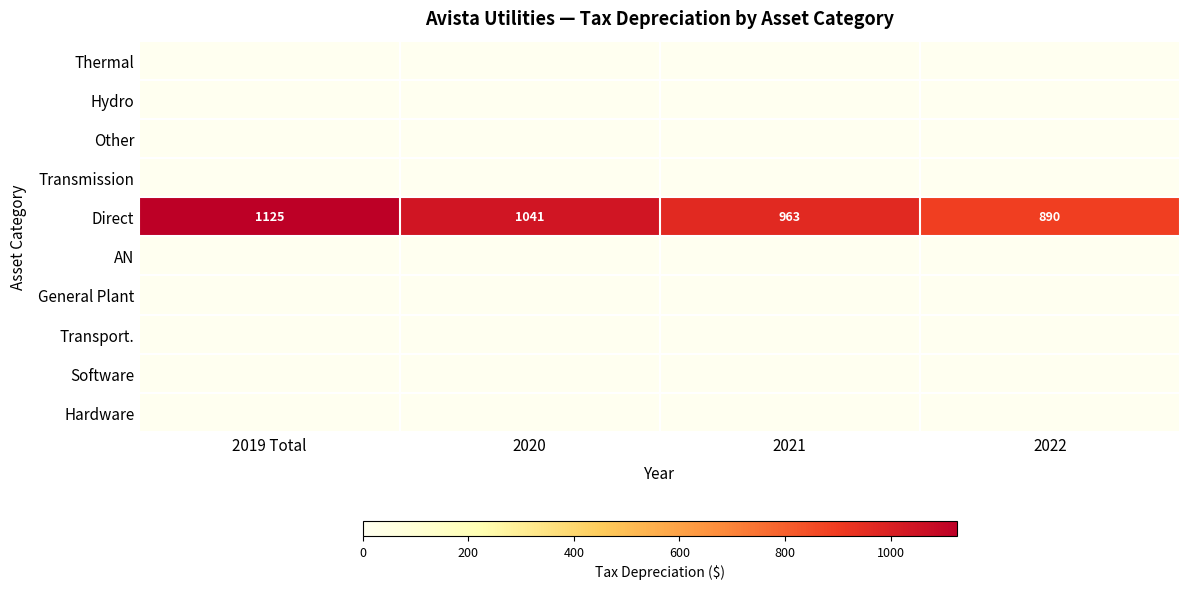

What is the maximum value for Direct?

1125